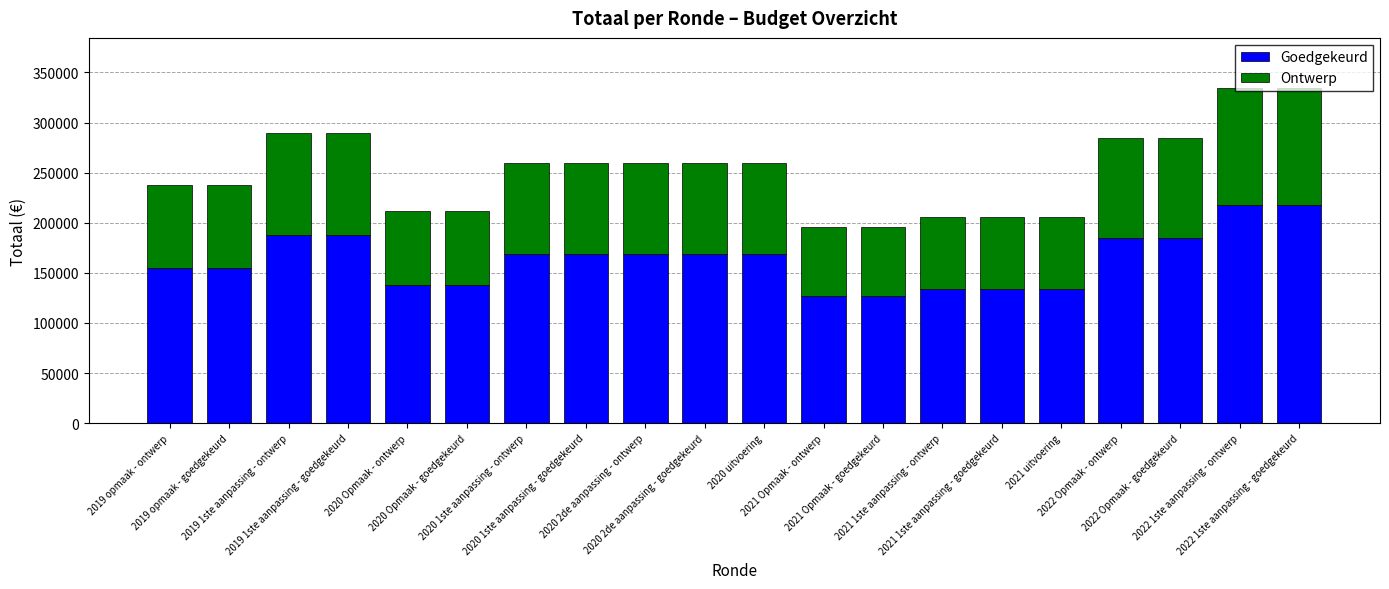

What is the sum of all Goedgekeurd values?

3263594.8